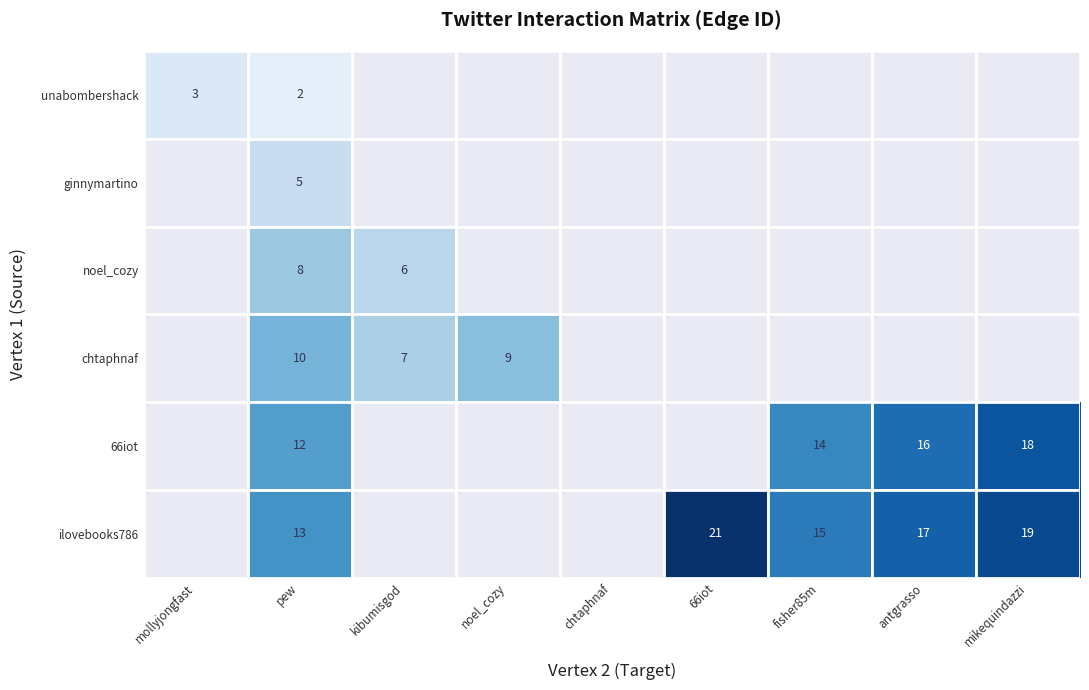

What is the difference between the highest and lowest values at pew?

11